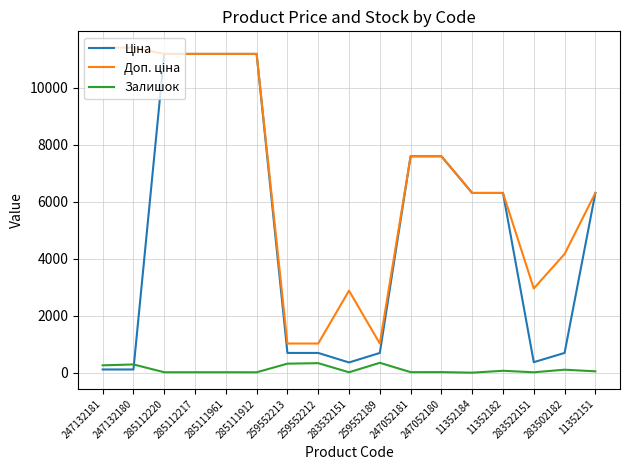

What is the sum of the Залишок values at 11352184 and 285112217?

19.0